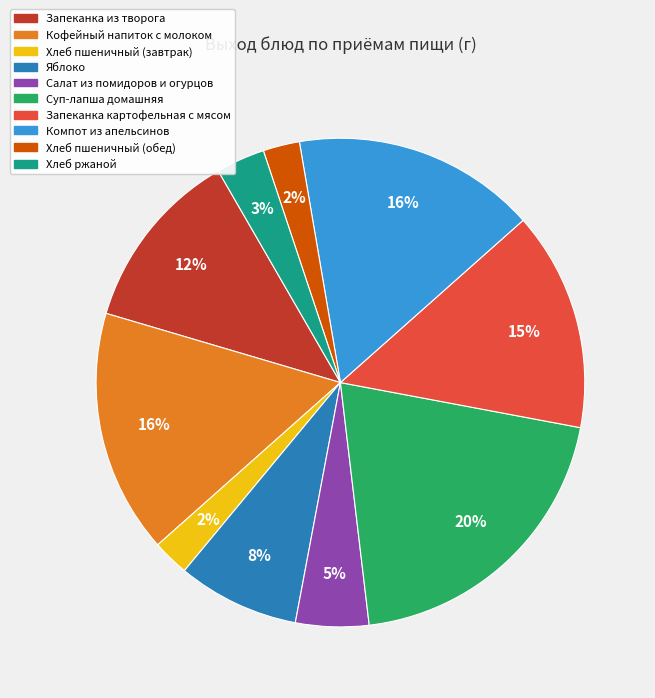

Which has a higher value, Хлеб пшеничный (завтрак) or Запеканка из творога?

Запеканка из творога